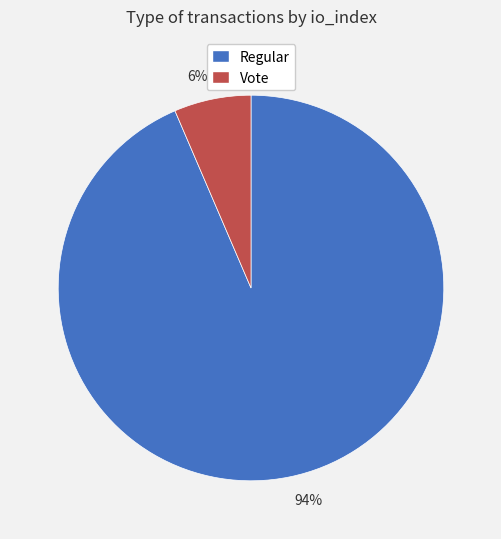

Which slice represents more than half of the pie?

Regular